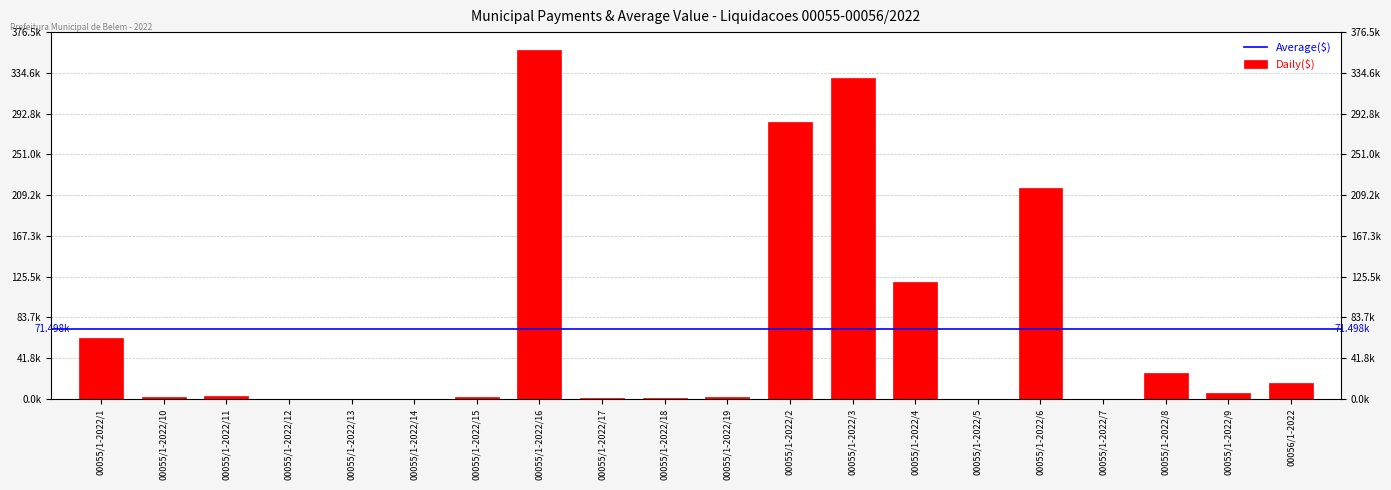

Rank the categories by value from lowest to highest.

00055/1-2022/5, 00055/1-2022/12, 00055/1-2022/7, 00055/1-2022/13, 00055/1-2022/14, 00055/1-2022/18, 00055/1-2022/17, 00055/1-2022/15, 00055/1-2022/19, 00055/1-2022/10, 00055/1-2022/11, 00055/1-2022/9, 00056/1-2022, 00055/1-2022/8, 00055/1-2022/1, 00055/1-2022/4, 00055/1-2022/6, 00055/1-2022/2, 00055/1-2022/3, 00055/1-2022/16